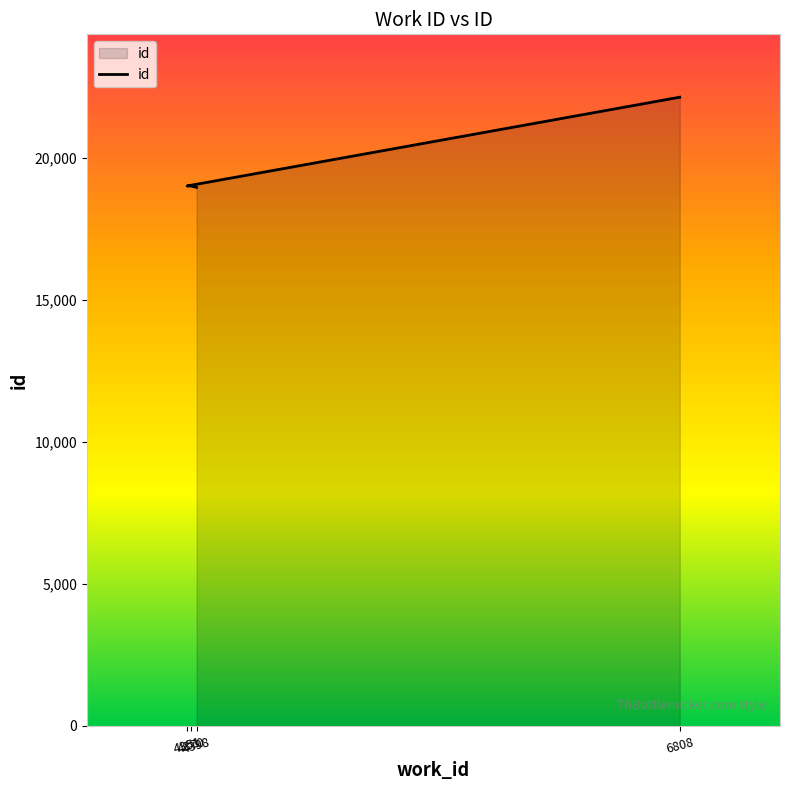

How many lines are shown in the chart?

1